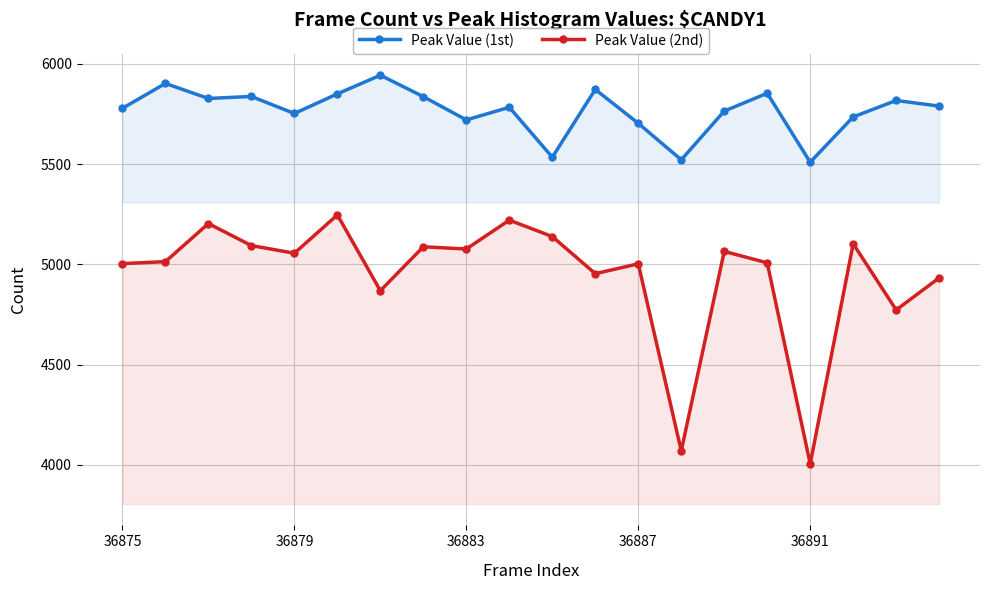

True or false: Peak Value (1st) and Peak Value (2nd) intersect in this chart.

False